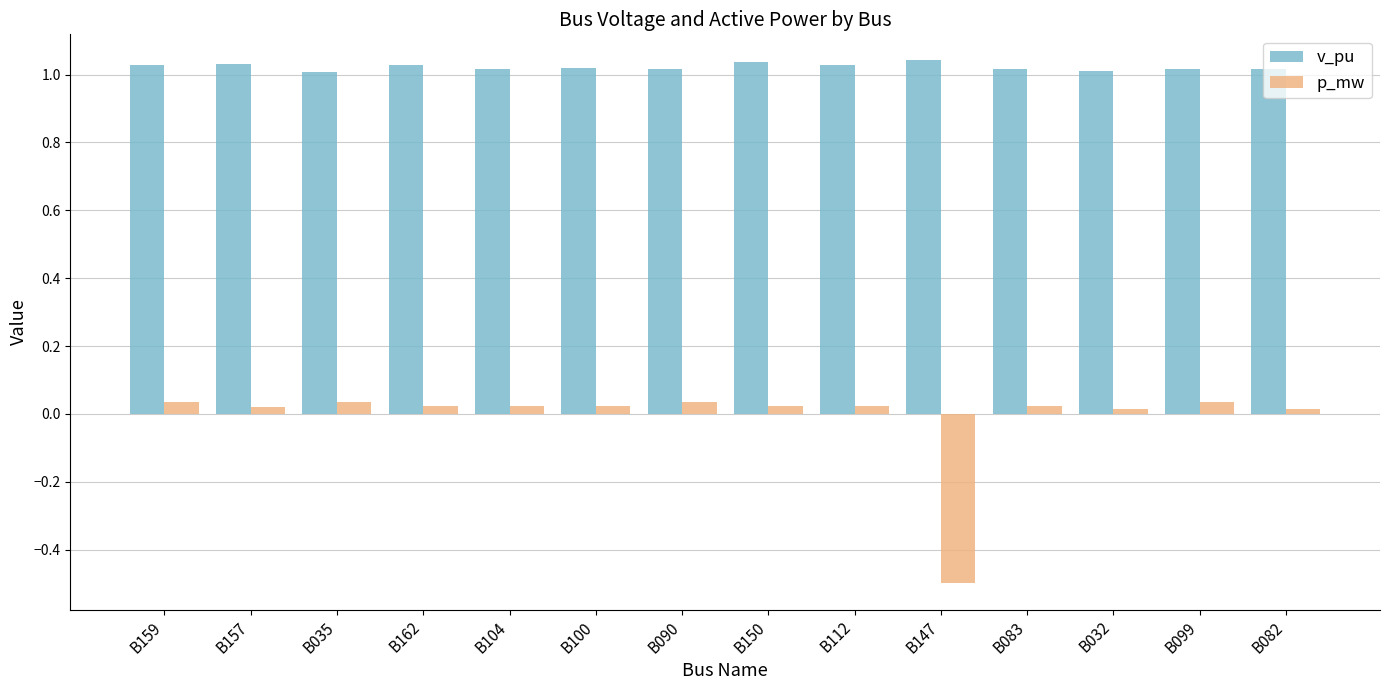

What is the difference between the second highest and minimum values in the p_mw series?

0.5